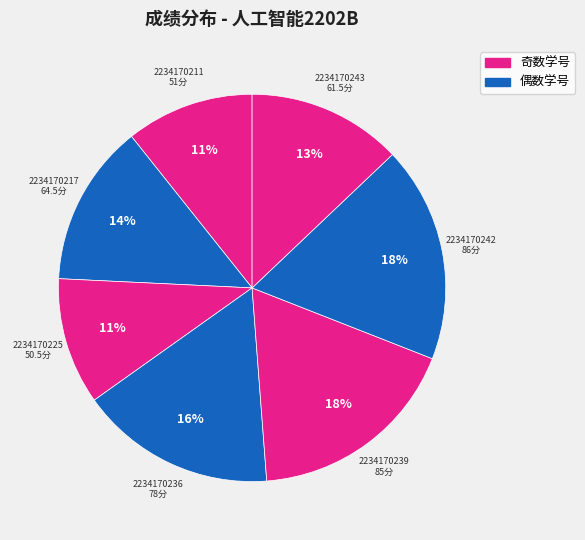

Which category has the biggest portion of the pie?

2234170242